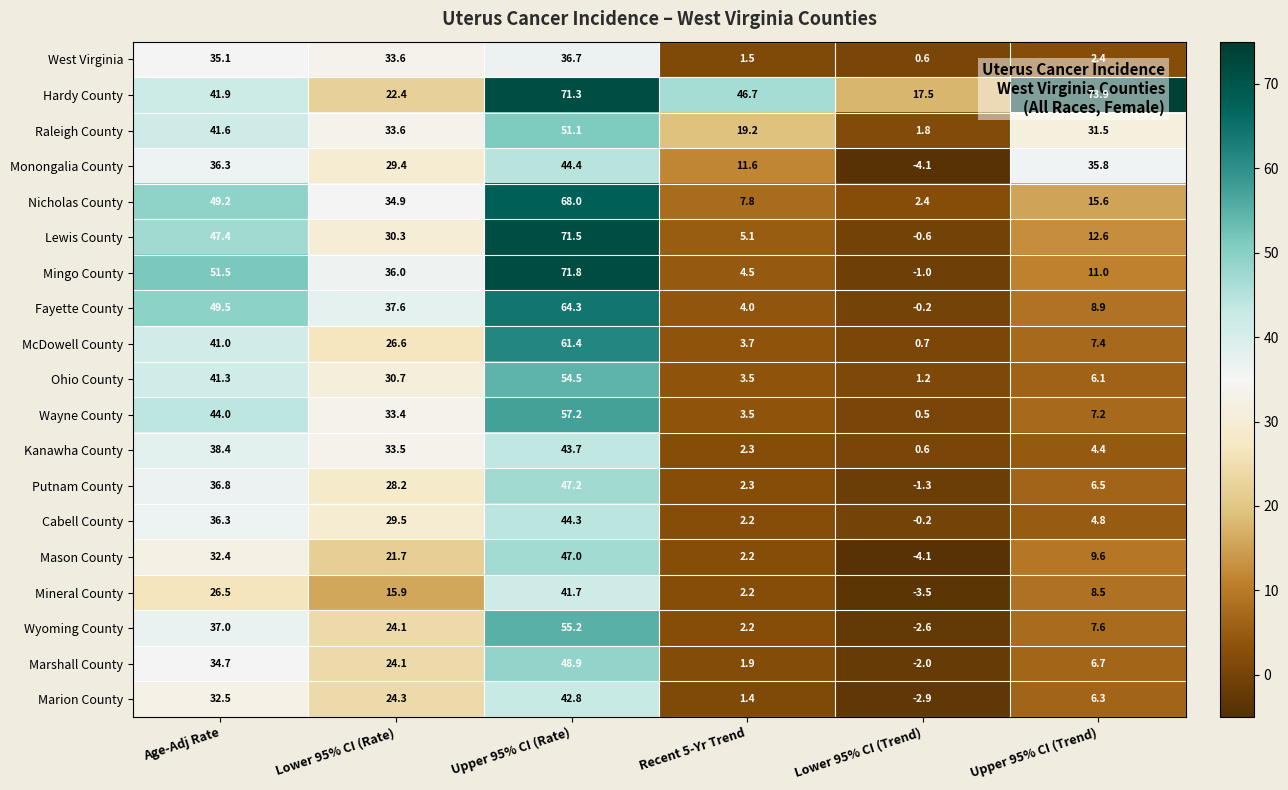

True or false: Mason County has a value of 47.0 at Upper 95% CI (Rate).

True